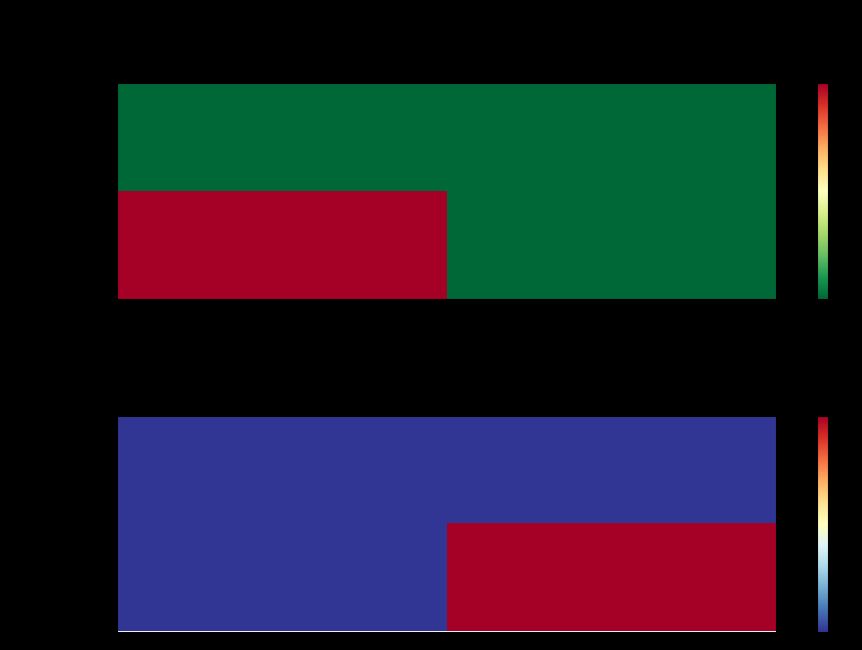

Between -1 and 1, which is larger?

-1